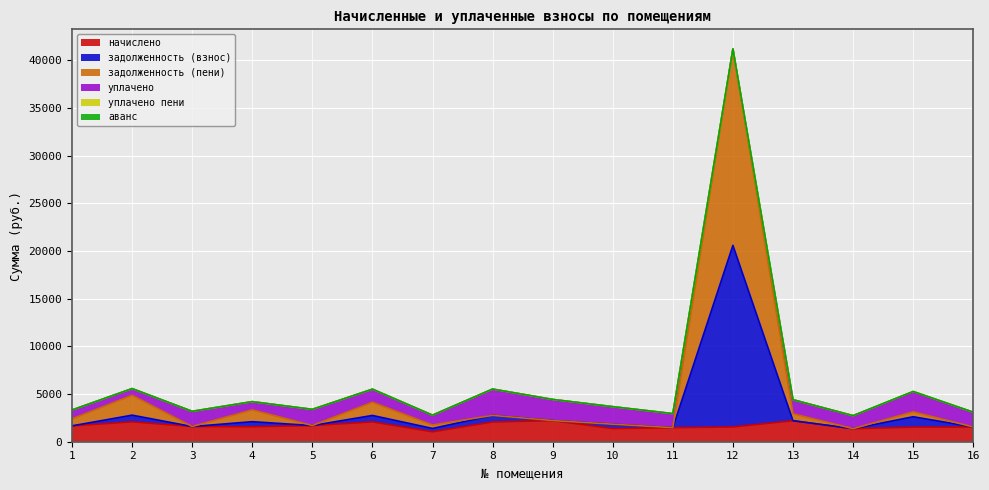

Where does the начислено series first go above 1594?

1